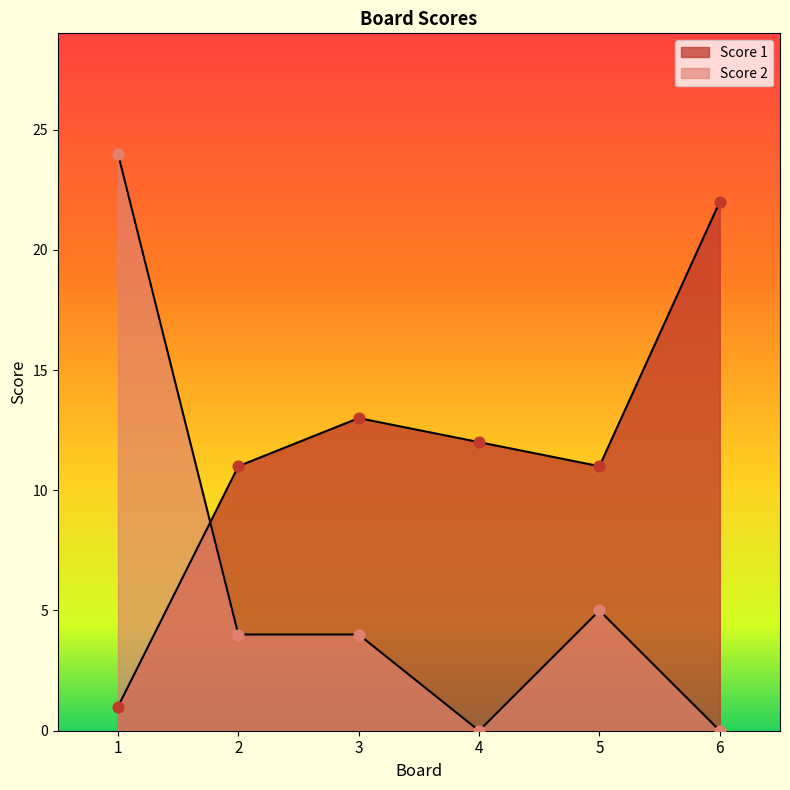

At how many categories does at least one series exceed 15?

2